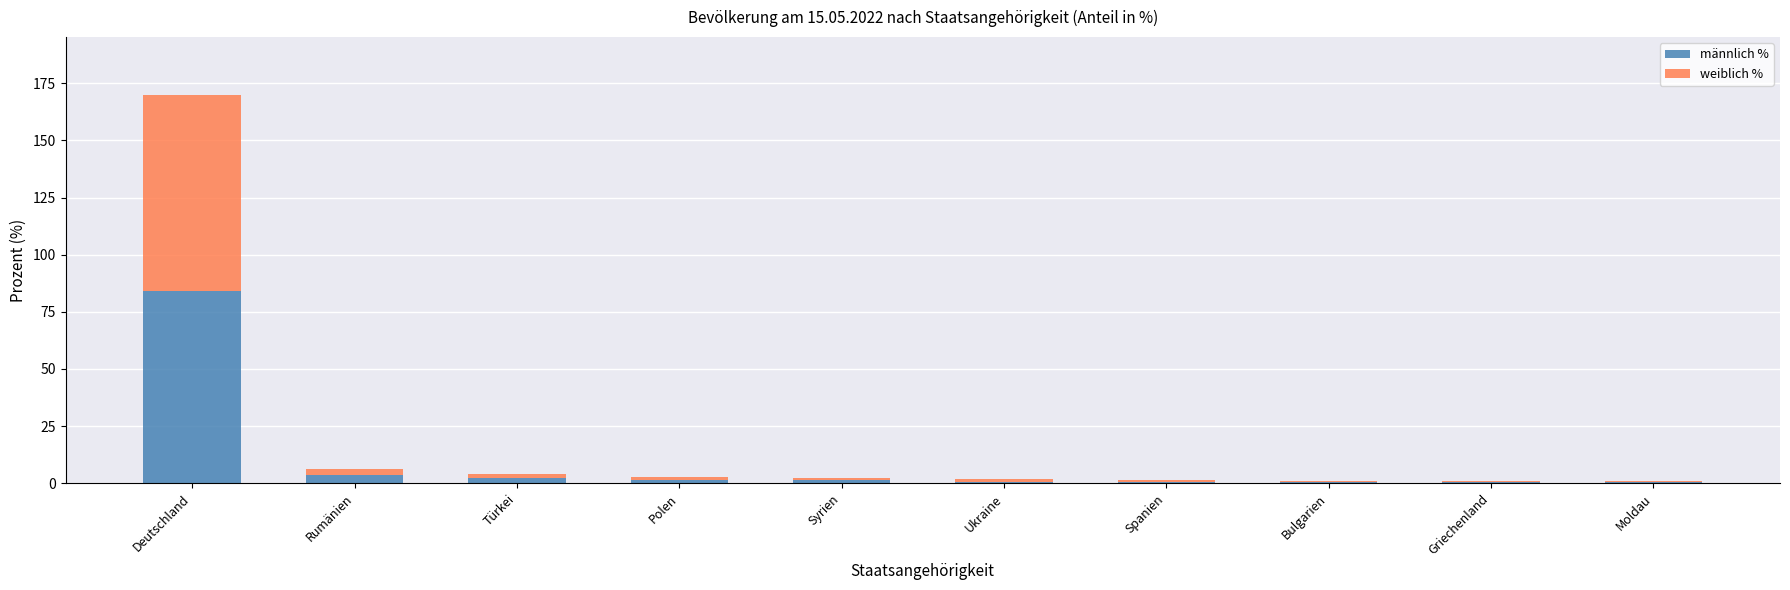

Count the number of data series in this chart.

2